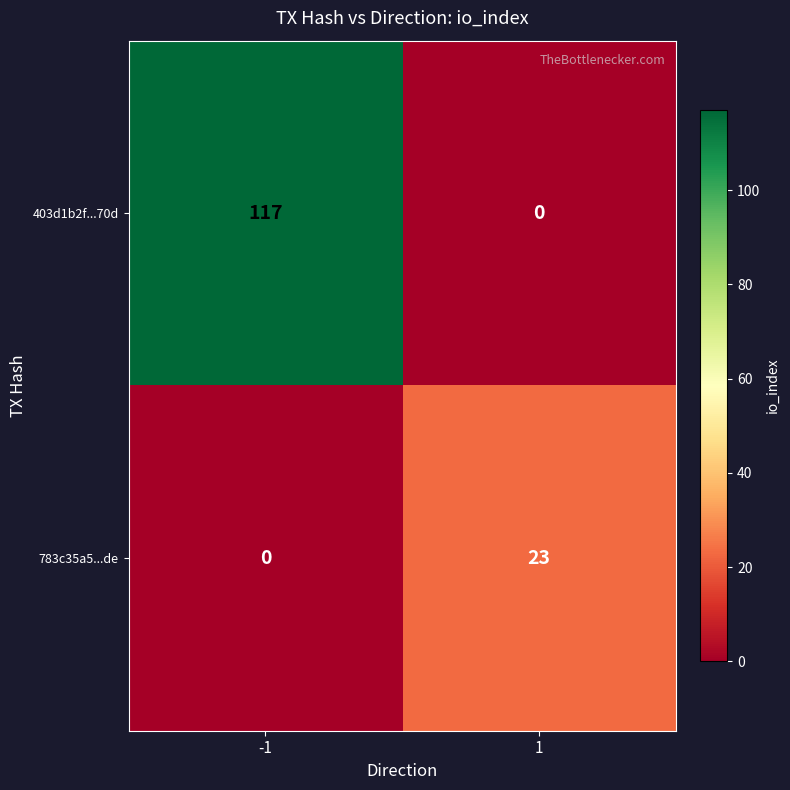

What is the maximum value for 783c35a5...de?

23